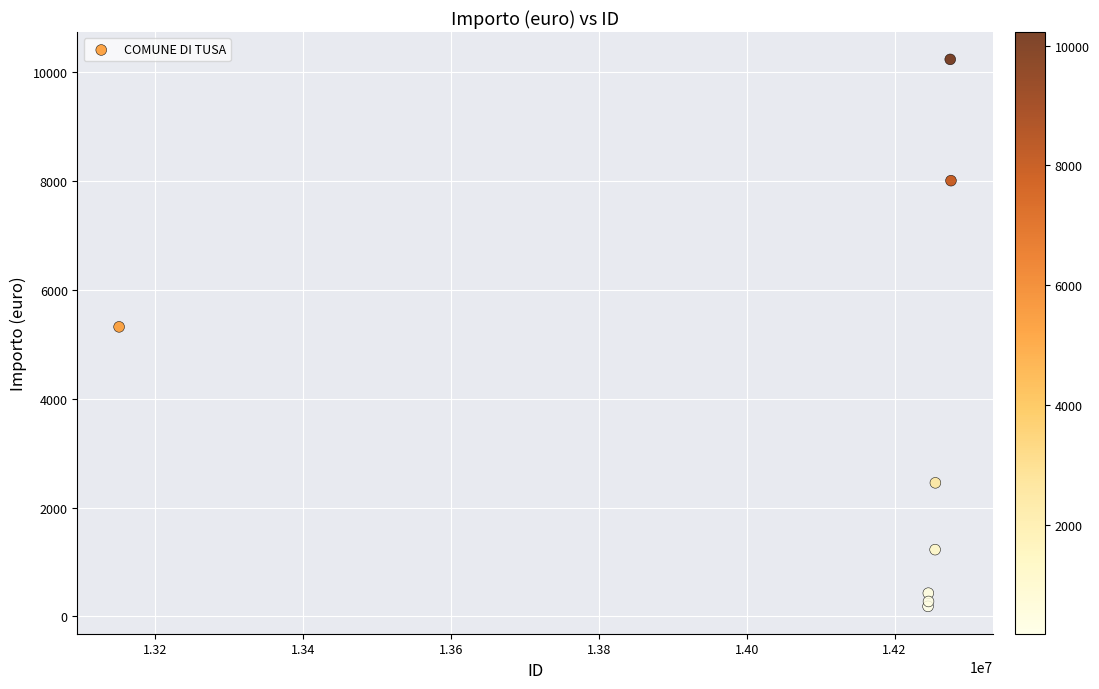

What Y value in the scatter plot is closest to 5205?

5316.1